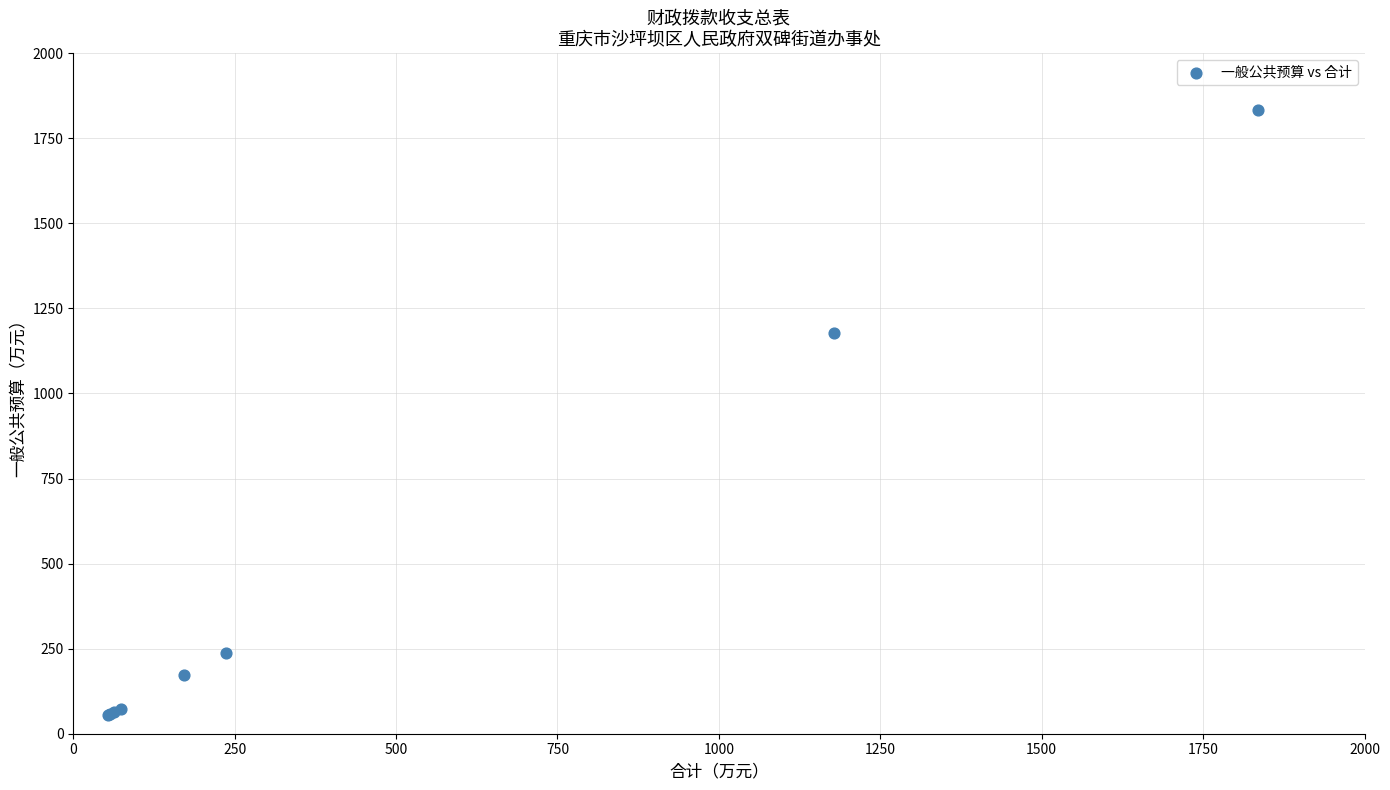

What Y value in the scatter plot is closest to 944?

1178.0